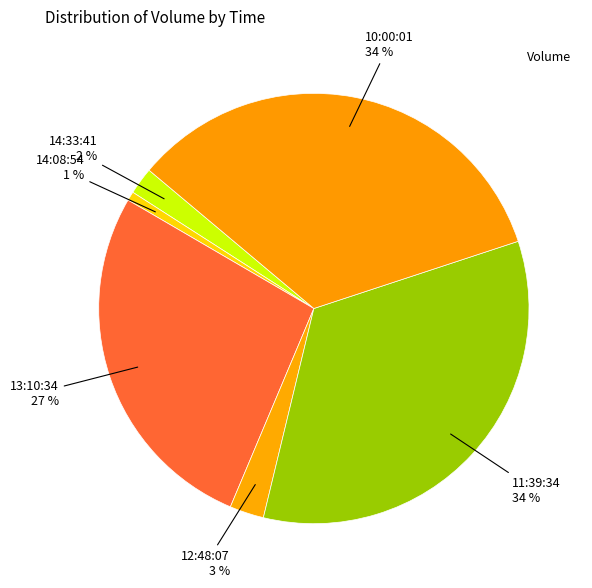

How many slices are in this pie chart?

6